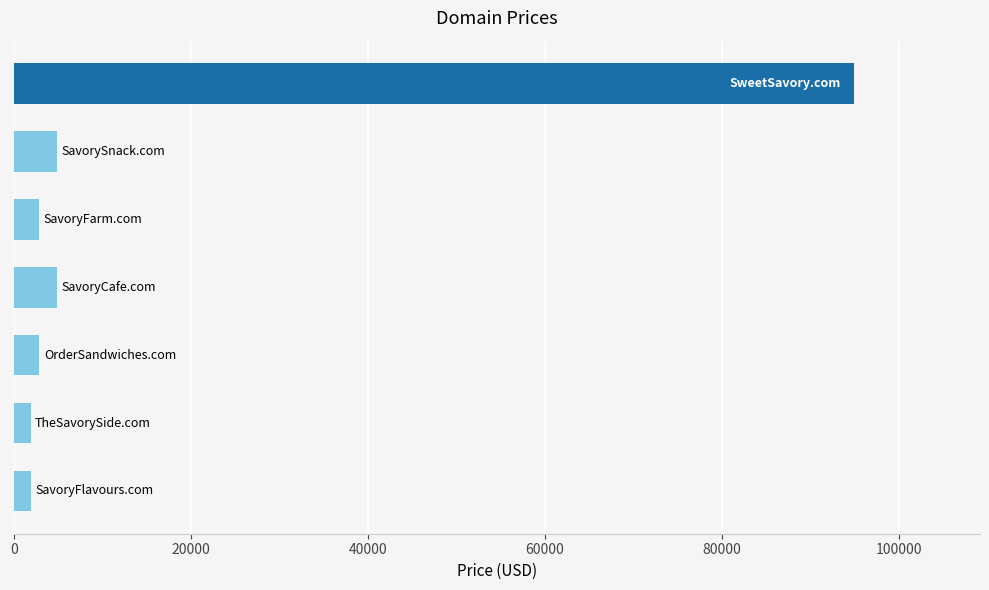

What is the difference between the maximum and second lowest values?

93000